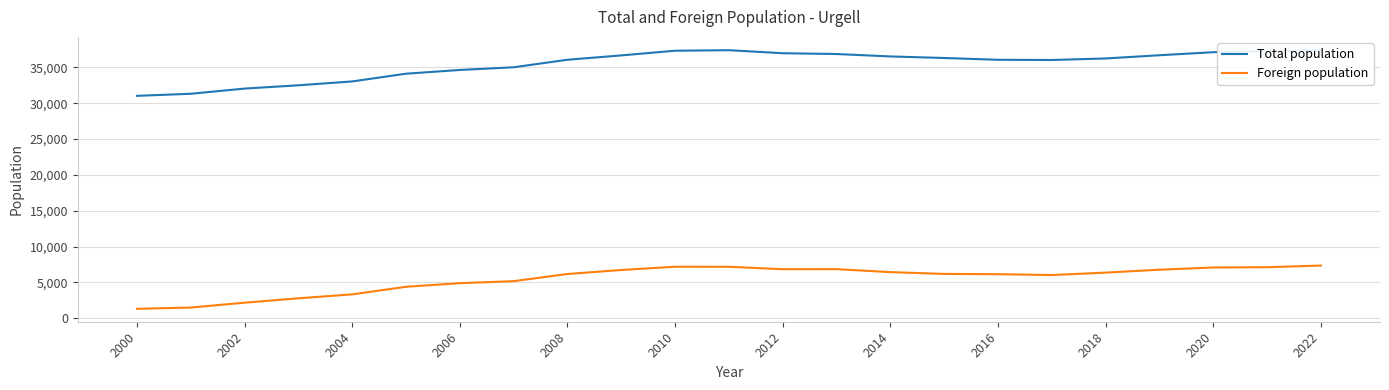

The Foreign population series shows 7184 at 2010. True or false?

True